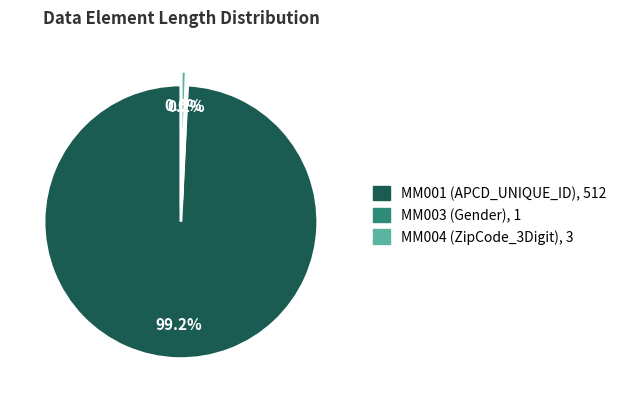

Is it true that MM004 (ZipCode_3Digit) is 1% of the pie?

True